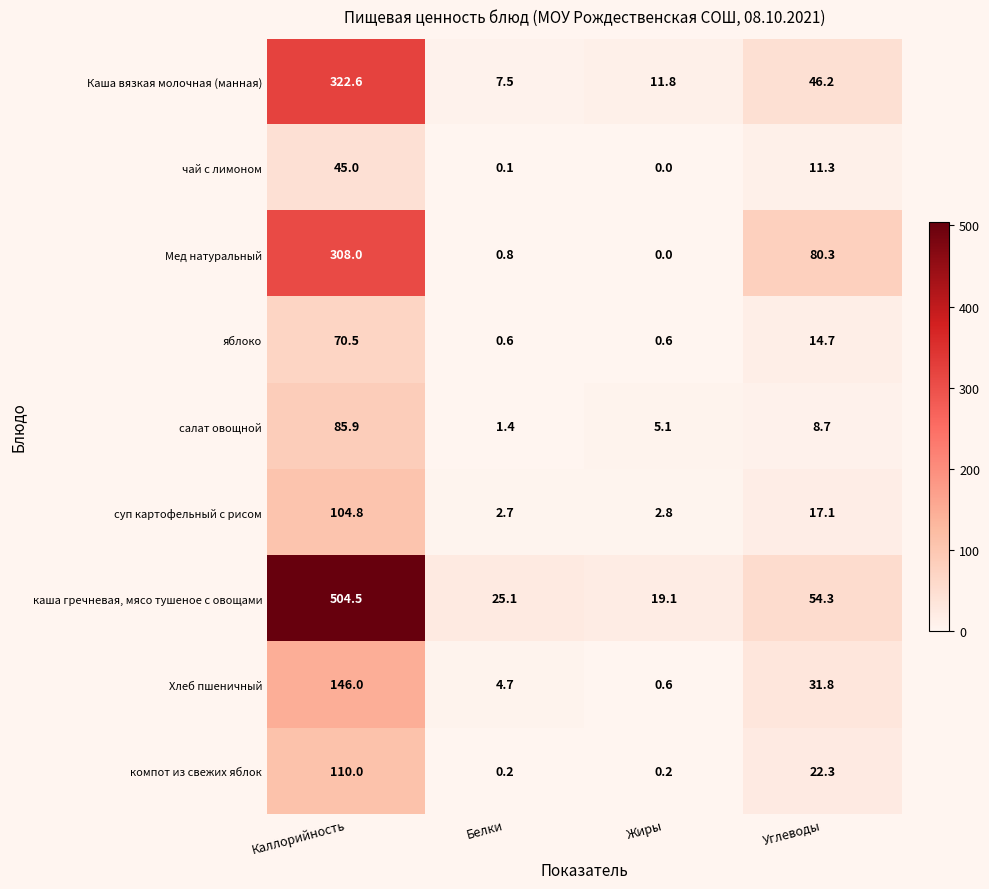

Which series has the largest range (max minus min)?

каша гречневая, мясо тушеное с овощами